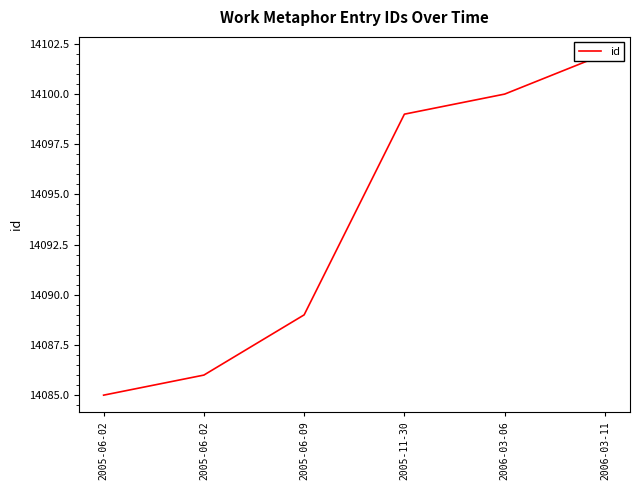

Reading left to right, what are all the values shown in this chart?

14085	14086	14089	14099	14100	14102